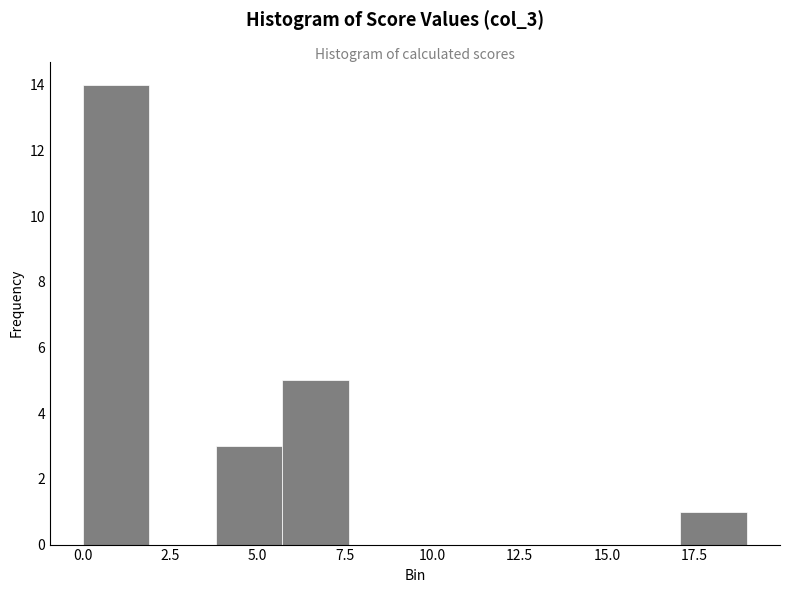

Read against the x-axis, roughly where is the centre of the tallest bar?

1.0